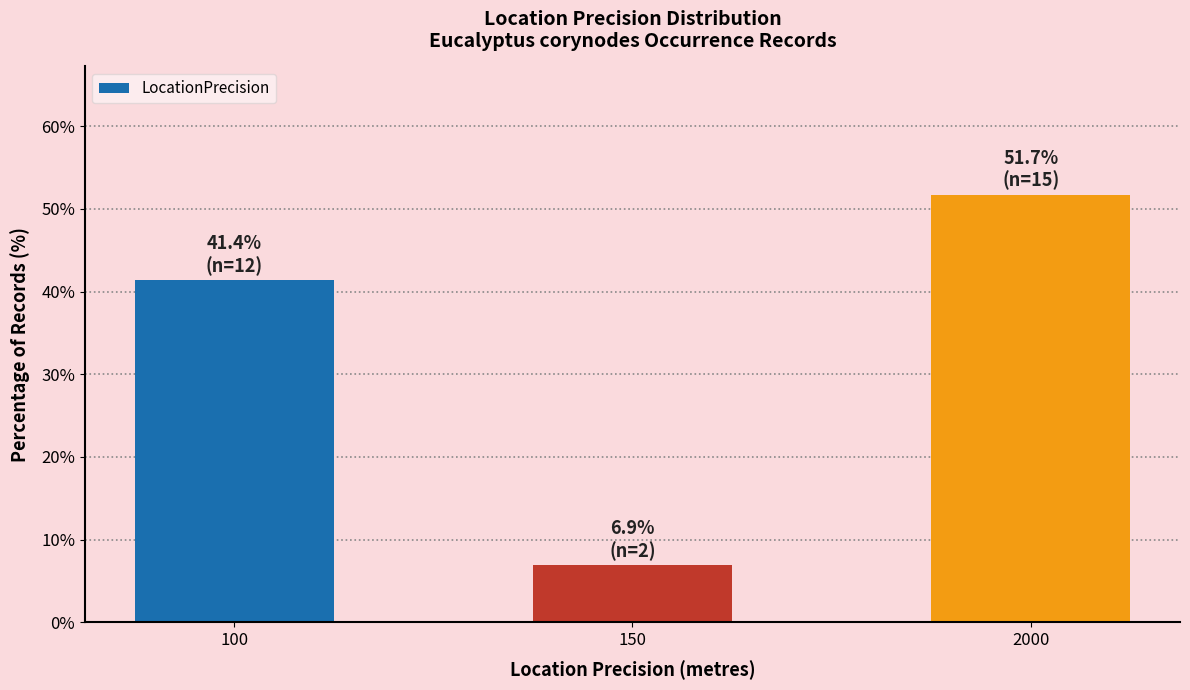

List the labels in order of value, smallest first.

150, 100, 2000